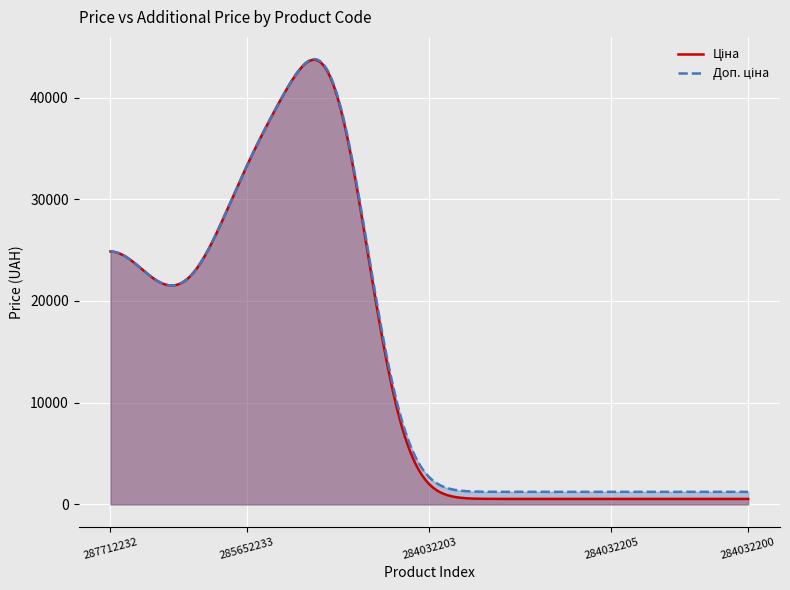

Which series has the widest spread of values?

Ціна